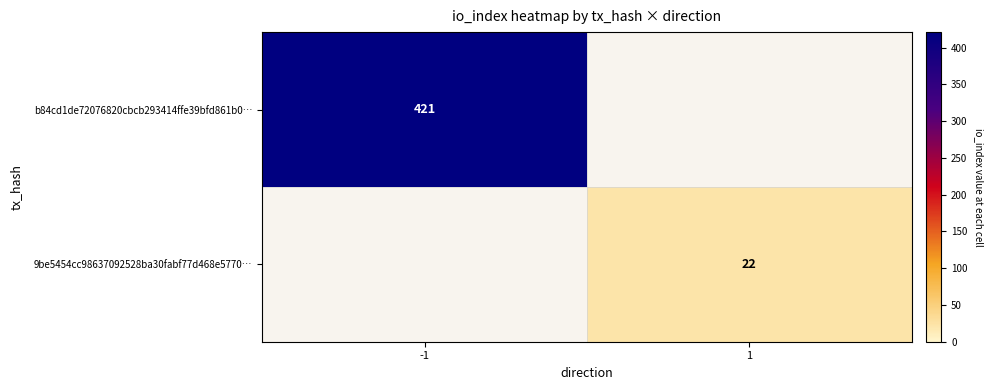

True or false: b84cd1de72076820cbcb293414ffe39bfd861b0… has a value of 219 at -1.

False